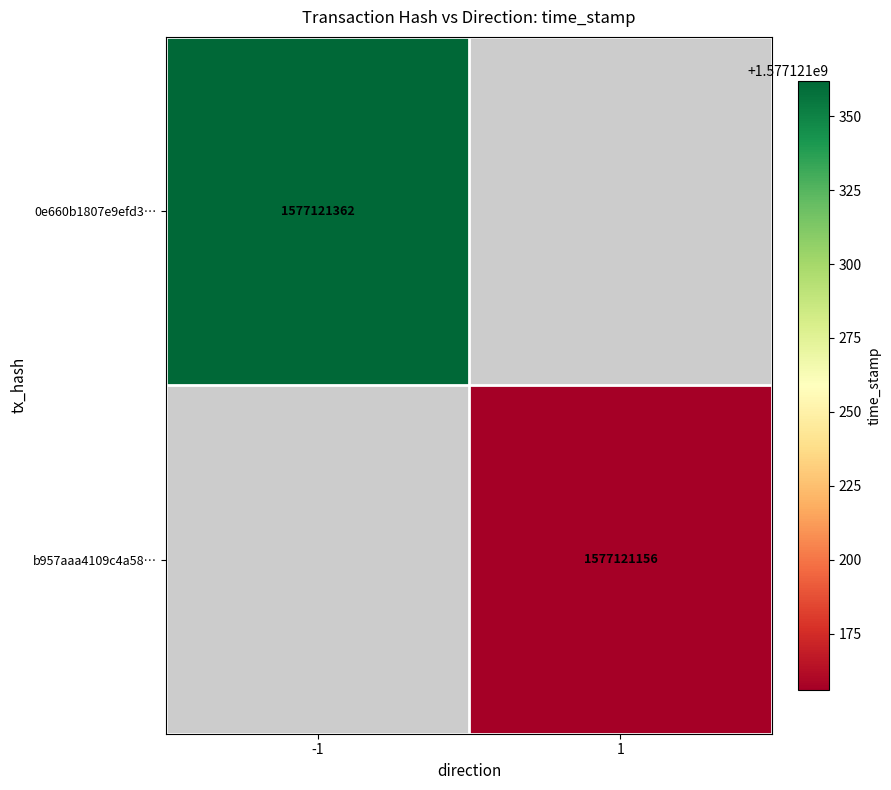

What is the highest value of the b957aaa4109c4a588107bddf18e7c4aa138dd40 series?

1577121156